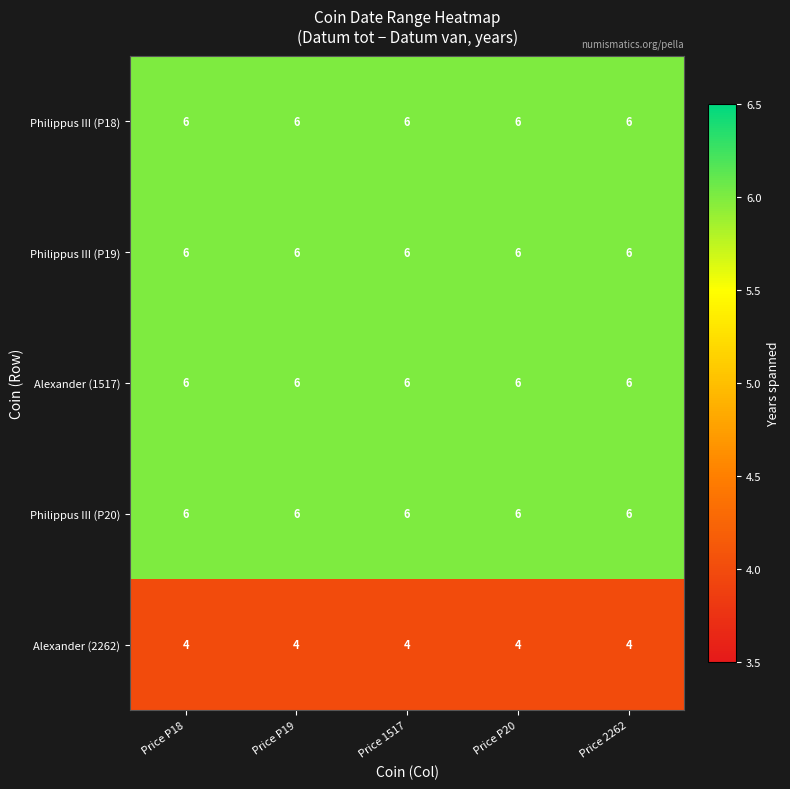

At how many categories does at least one series exceed 5?

5